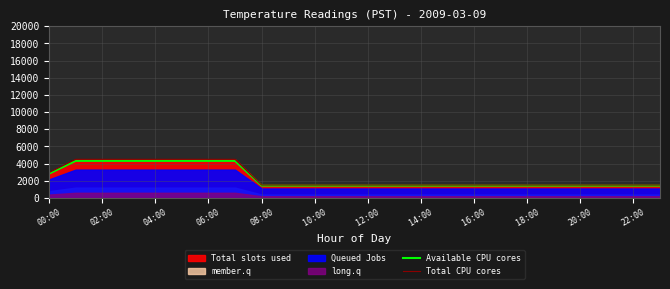

What is the lowest value of the Available CPU cores series?

1440